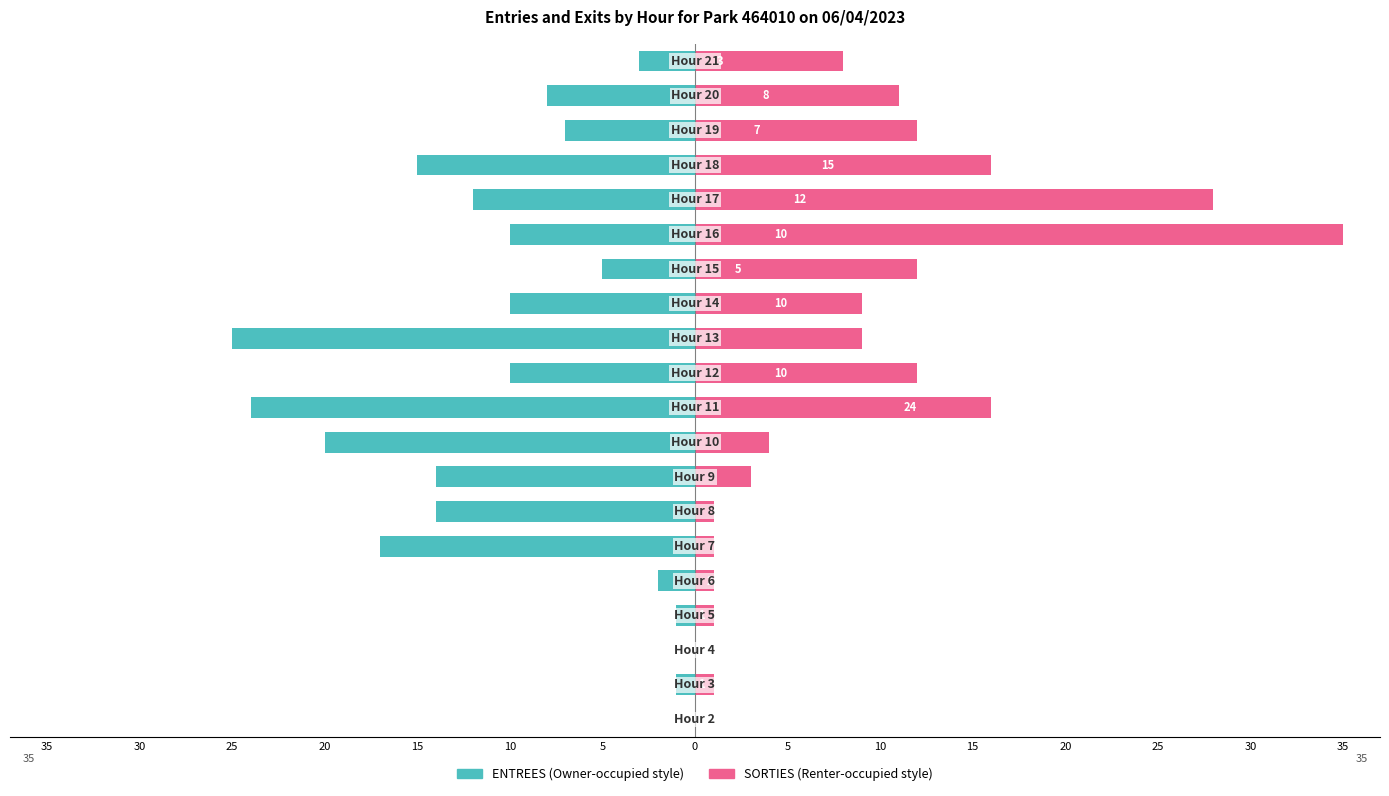

What is the value of the SORTIES bar at the 6th from the left?

1